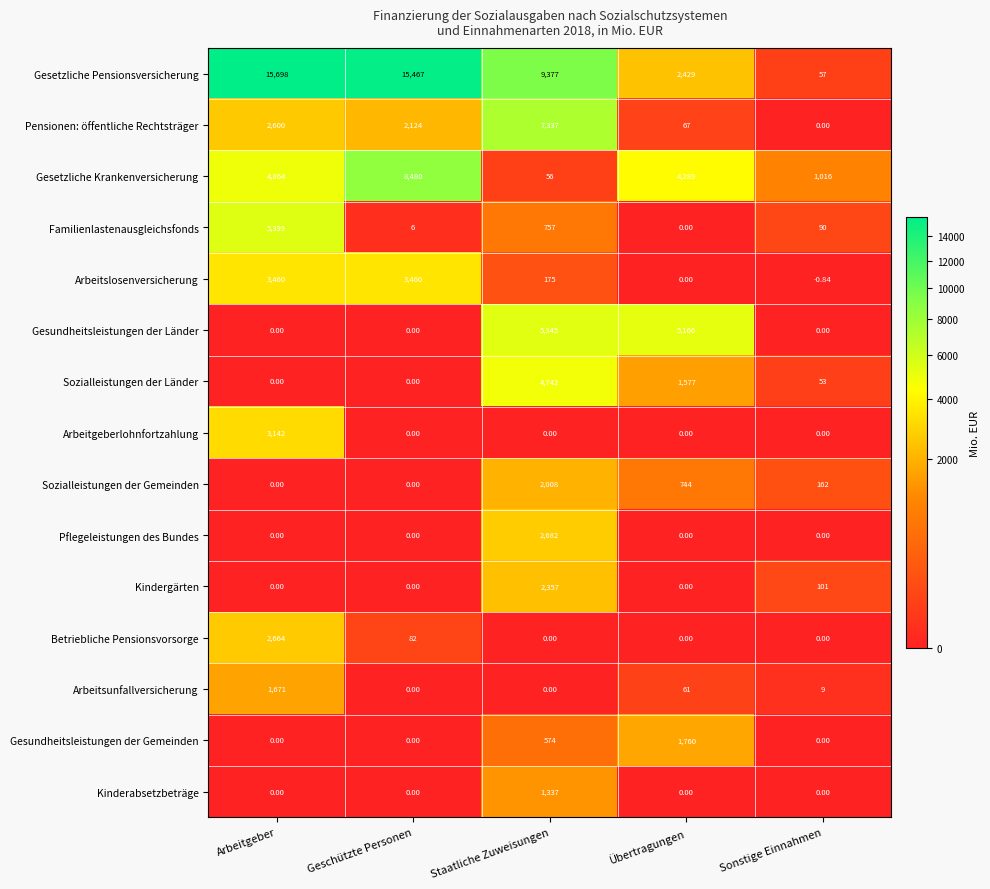

Where is Arbeitslosenversicherung nearest to the value 1729?

Staatliche Zuweisungen